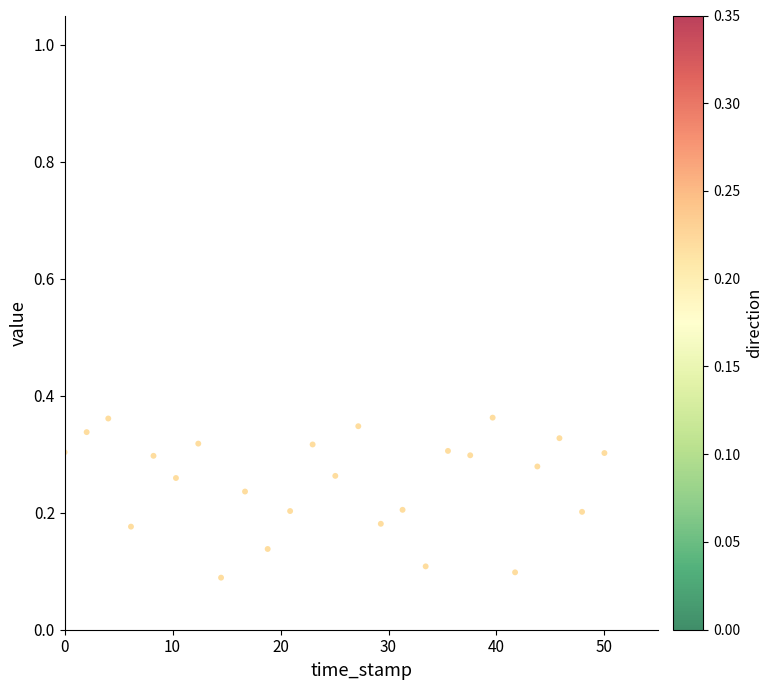

What is the range of X values (max minus min)?

50.0